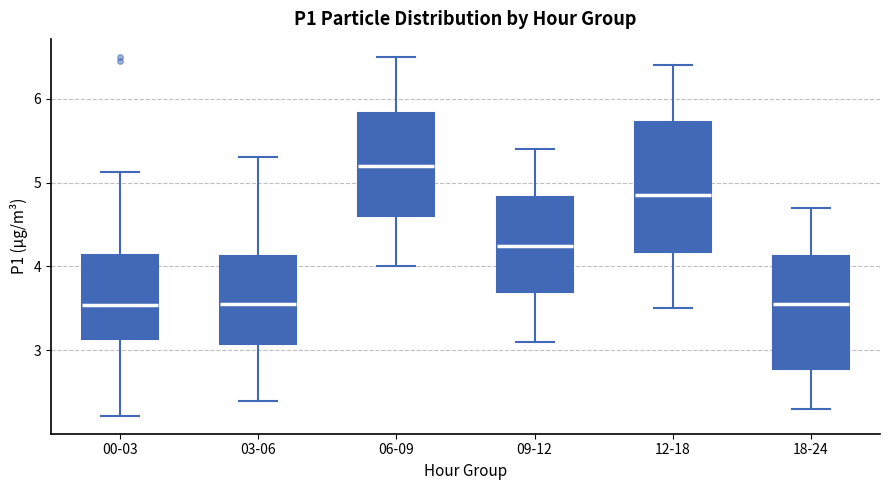

Reading left to right, transcribe this box plot: for each box, give where its median line is, the range the box spans, and where its two whiskers end, as read against the y-axis. The values are not printed on the chart, so give them approximately, as read against the axis.

00-03: median 3.5, box 3.1 to 4.1, whiskers 2.2 to 5.1
03-06: median 3.6, box 3.1 to 4.1, whiskers 2.4 to 5.3
06-09: median 5.2, box 4.6 to 5.8, whiskers 4.0 to 6.5
09-12: median 4.3, box 3.7 to 4.8, whiskers 3.1 to 5.4
12-18: median 4.9, box 4.2 to 5.7, whiskers 3.5 to 6.4
18-24: median 3.6, box 2.8 to 4.1, whiskers 2.3 to 4.7